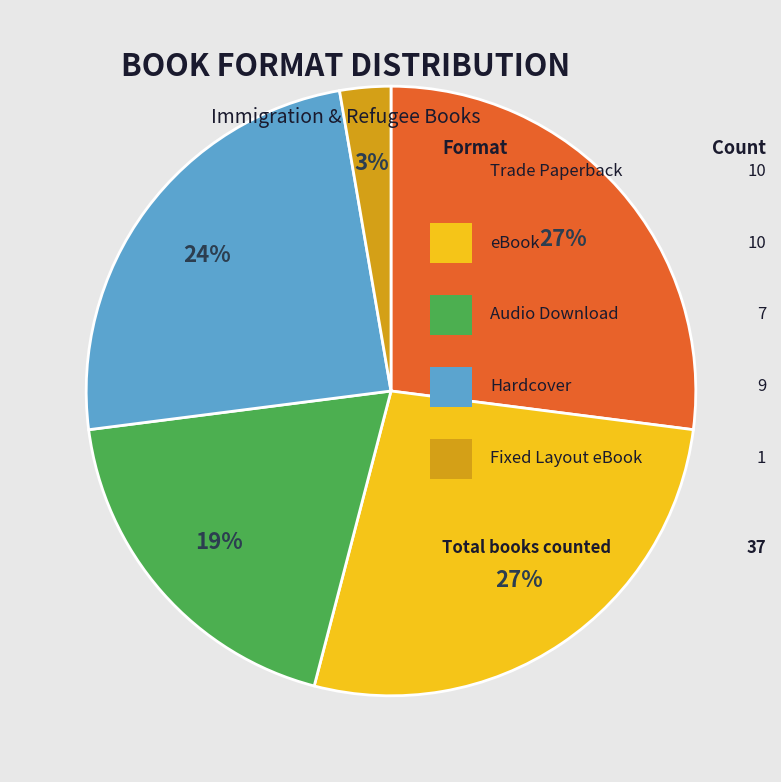

To the nearest percent, what is the average slice percentage?

20%